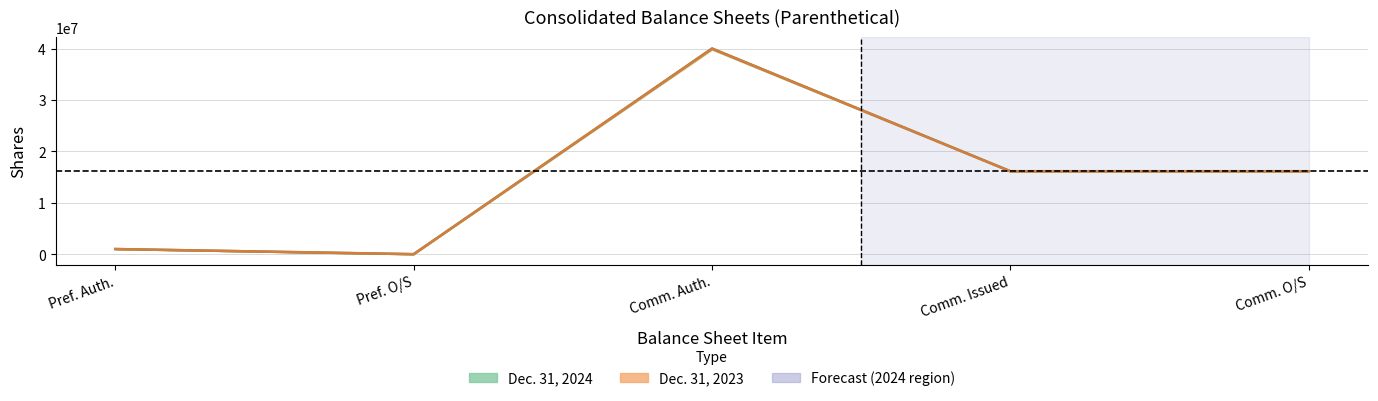

At which category does Dec. 31, 2023 reach its first local peak?

Comm. Auth.